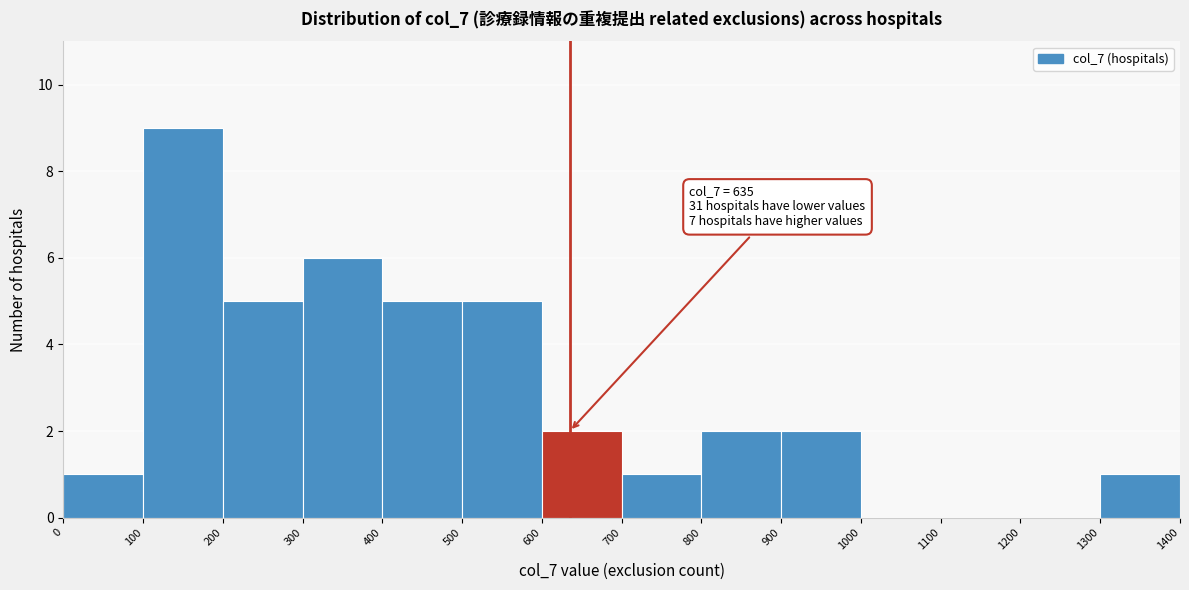

Which range on the x-axis has the tallest bar?

100 to 200